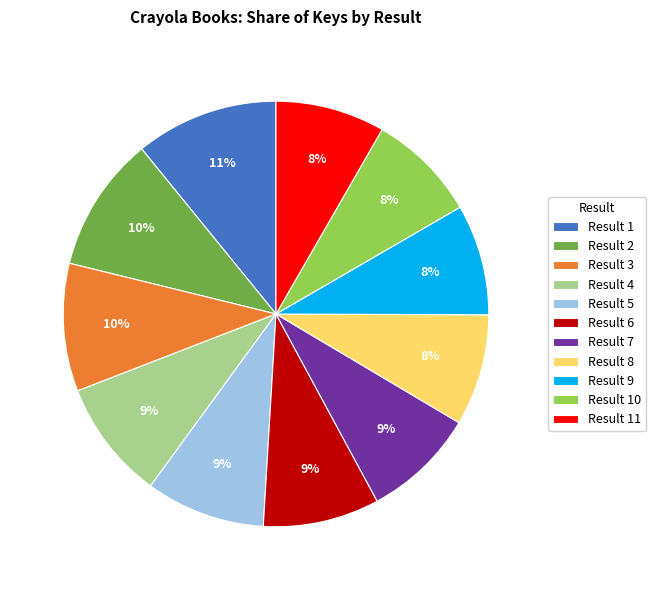

True or false: Result 2 accounts for 4% of the total.

False